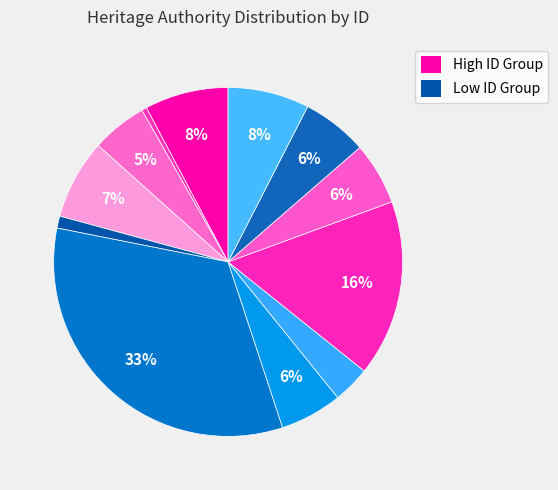

Count the number of slices in the pie.

12